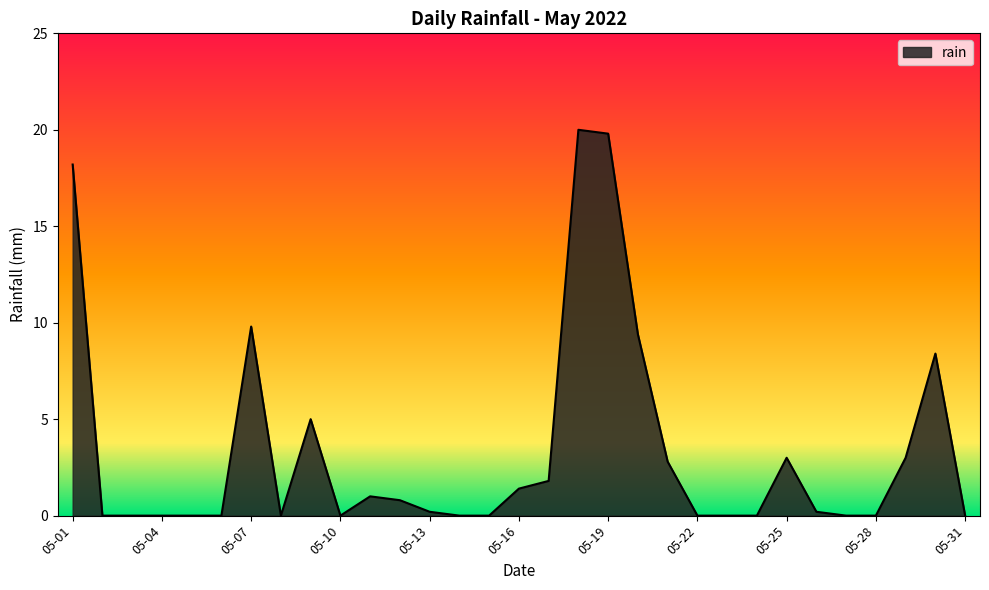

What is the difference between the maximum and minimum values?

20.0